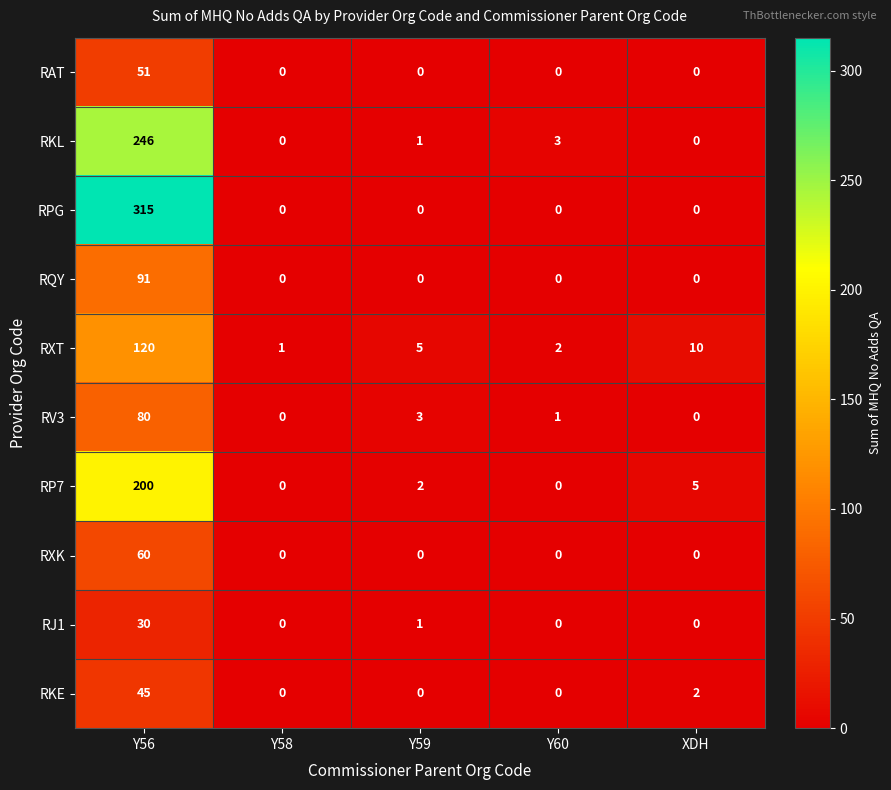

How many data points does each series have?

5